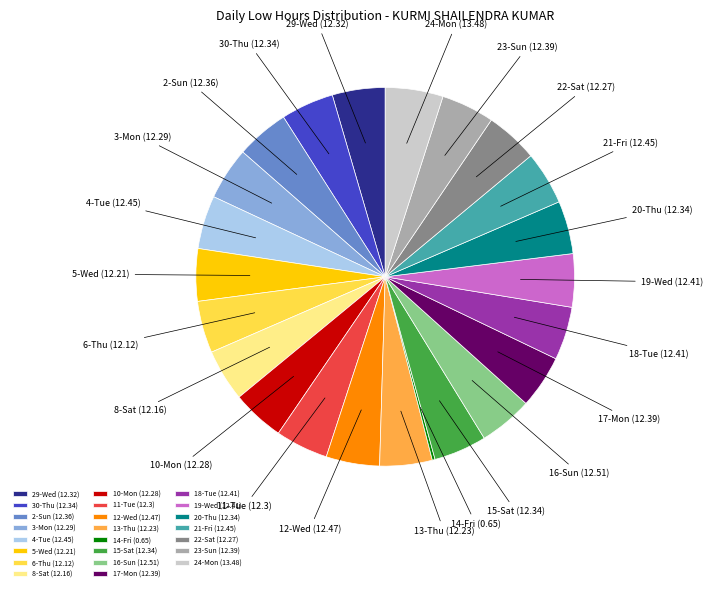

True or false: 3-Mon accounts for 4% of the total.

True